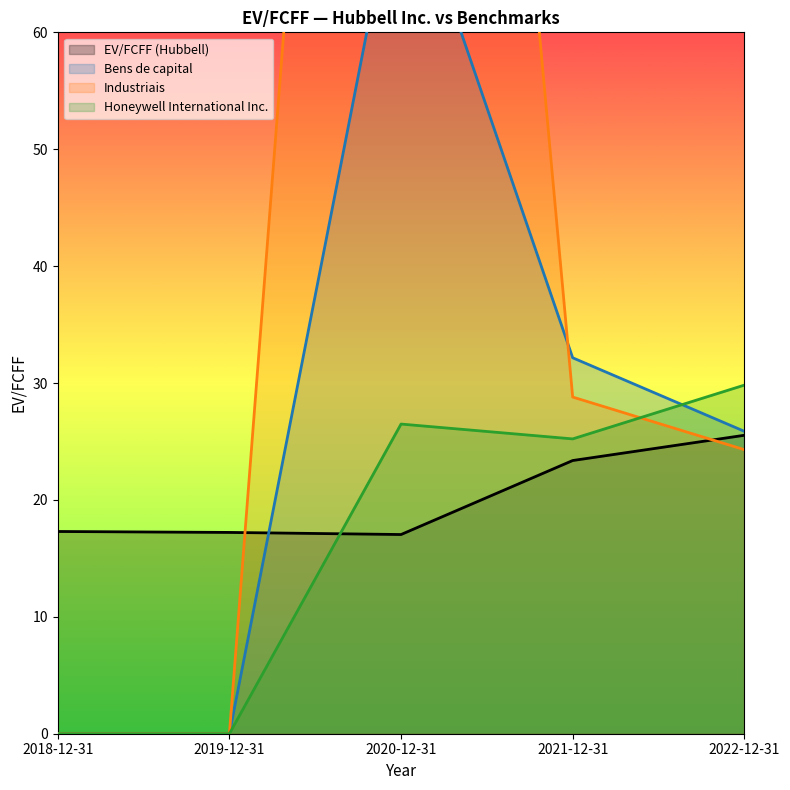

True or false: Honeywell International Inc. has a value of 39.8 at 2022-12-31.

False